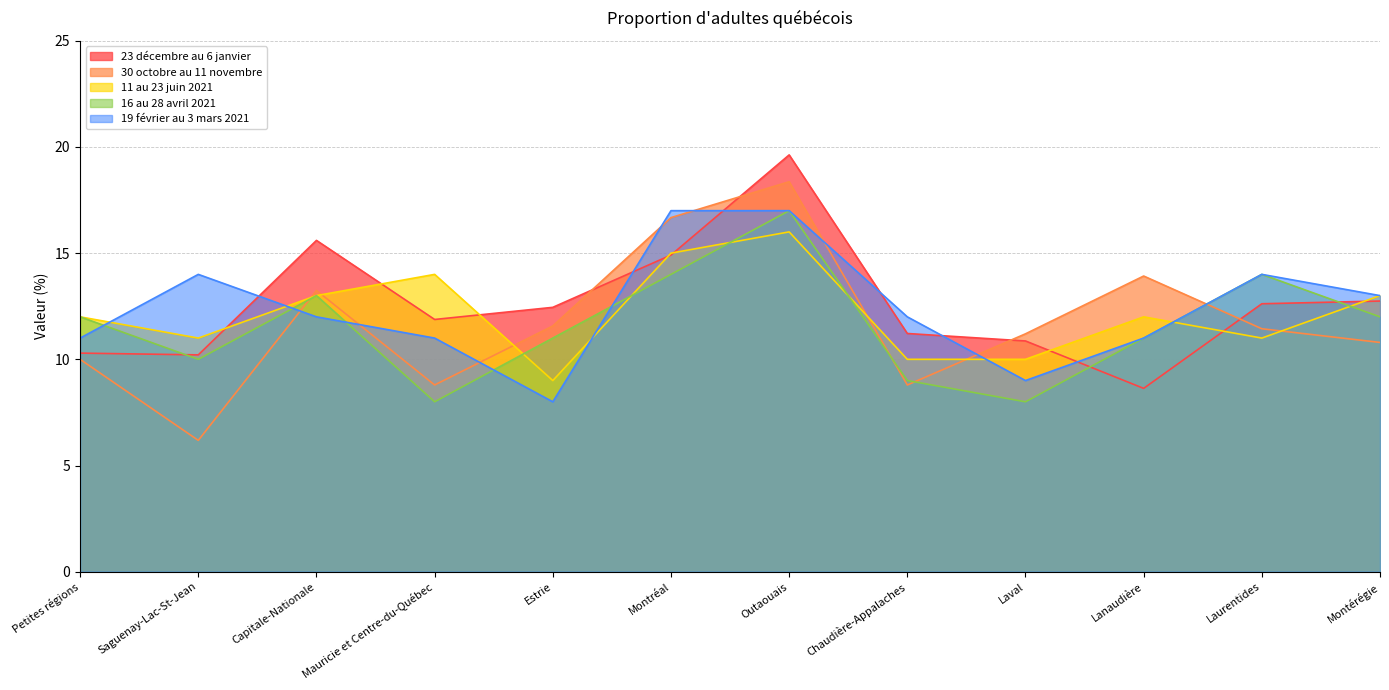

The 30 octobre au 11 novembre series shows 23.4 at Lanaudière. True or false?

False